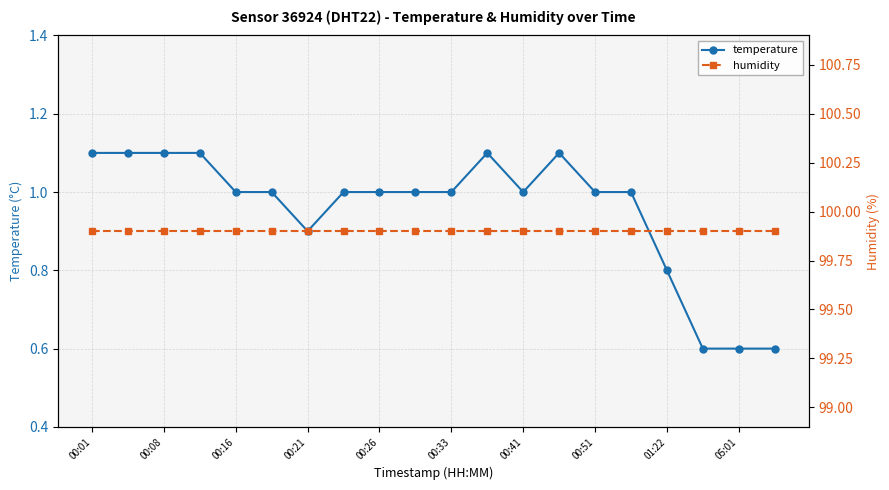

What is the average value of the temperature series?

1.0